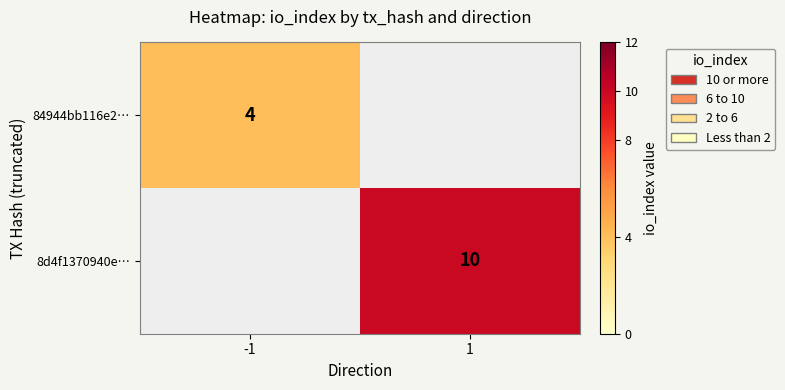

Which has a higher value, -1 or 1?

1